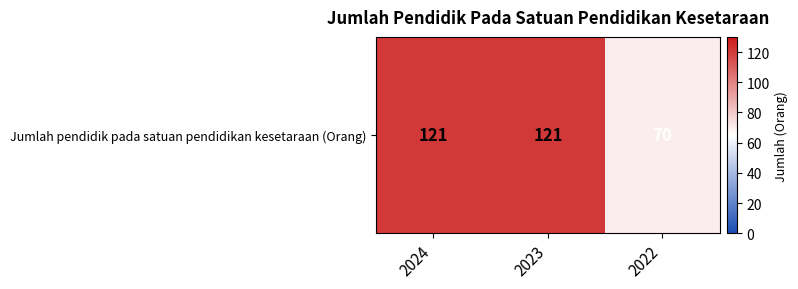

Which label corresponds to the smallest value in the chart?

2022